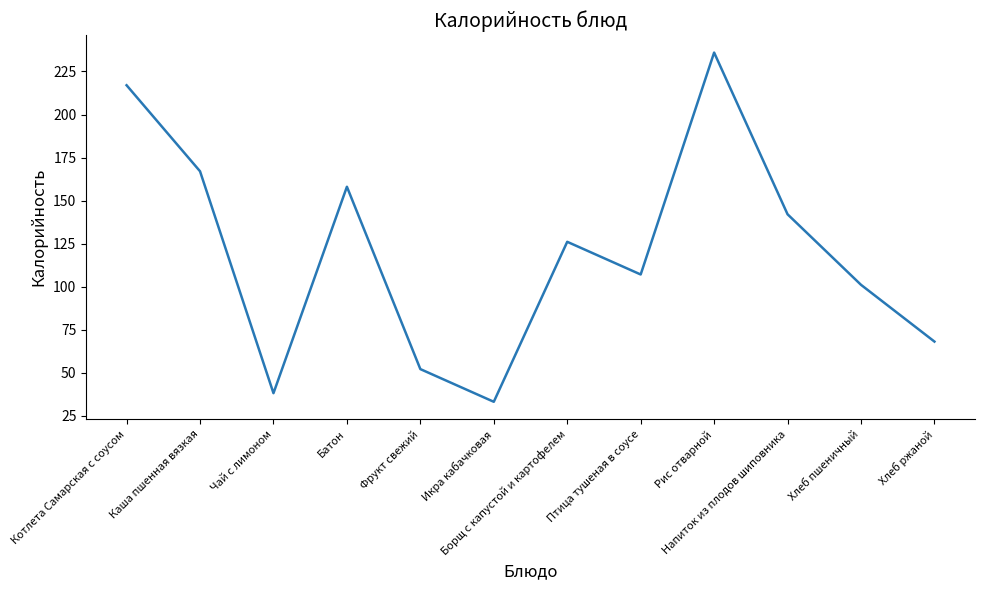

How many lines are shown in the chart?

1